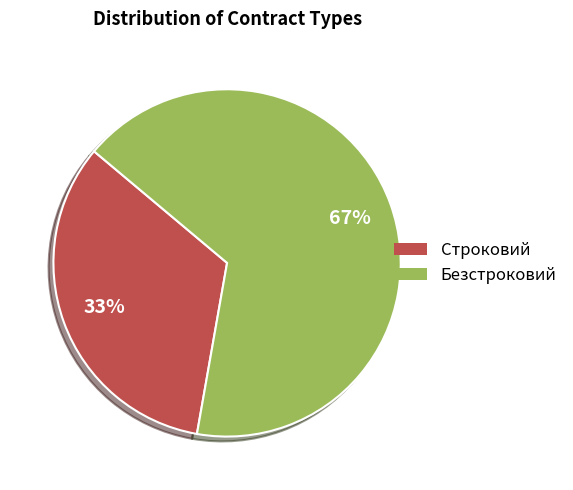

To the nearest percent, what is the average slice percentage?

50%